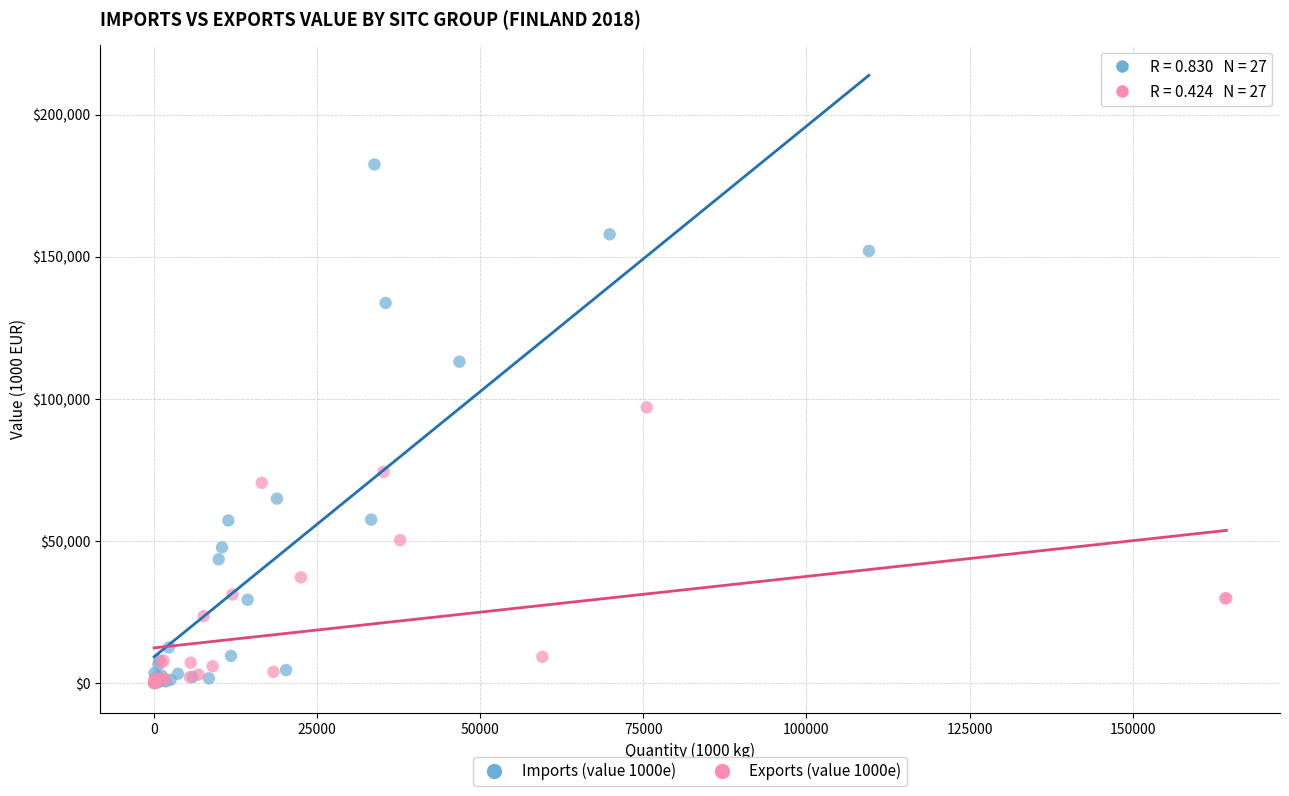

Which series has the widest spread of Y values?

Imports (value 1000e)